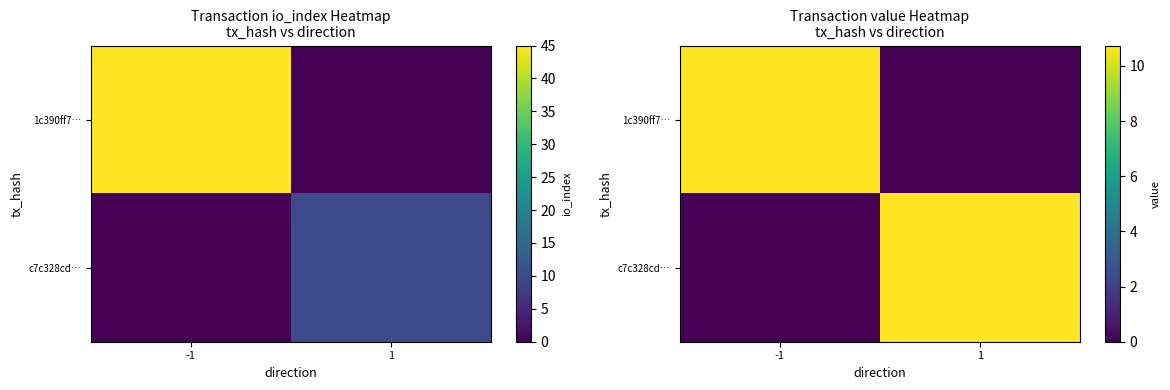

How many data points in 1c390ff7… are above 10?

1